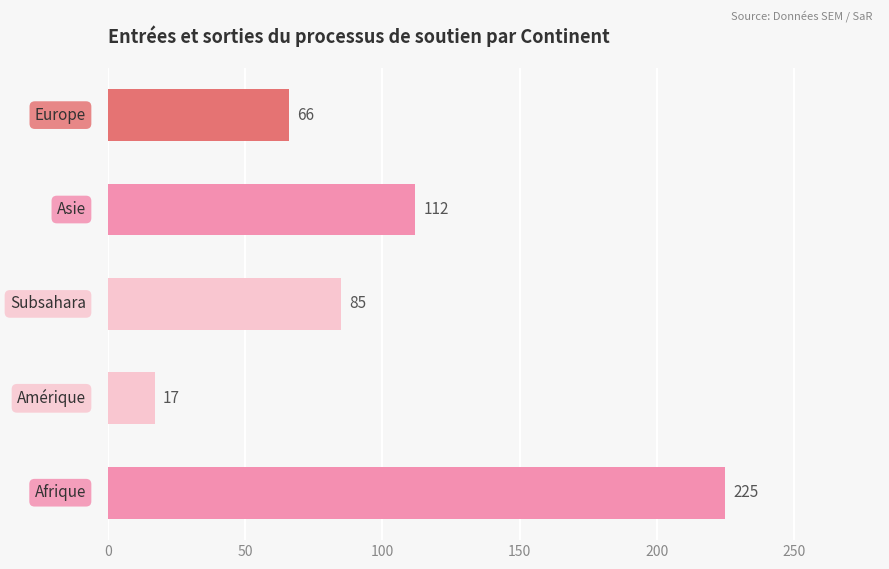

What is the greatest value displayed?

225